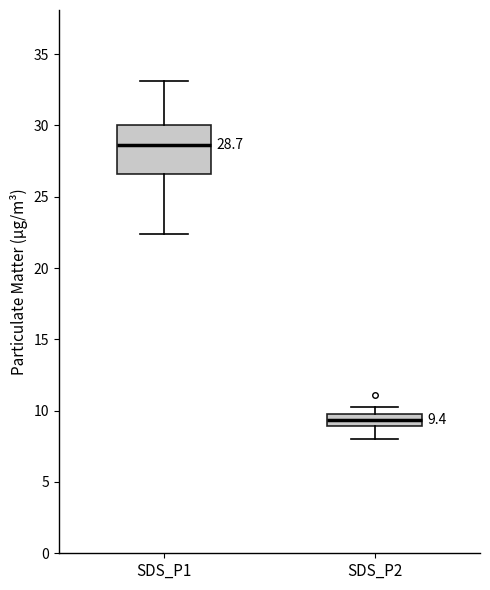

Which box is the tallest, from its lower edge to its upper edge?

SDS_P1